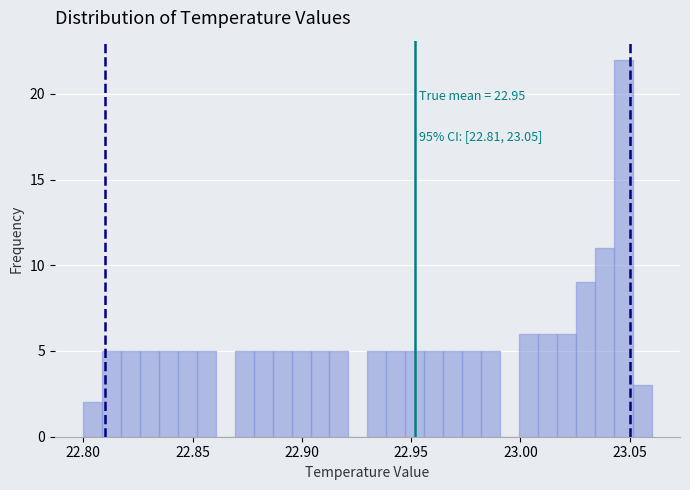

Around what value on the x-axis is the tallest bar? Give the approximate position of its centre, as read against the axis.

23.045